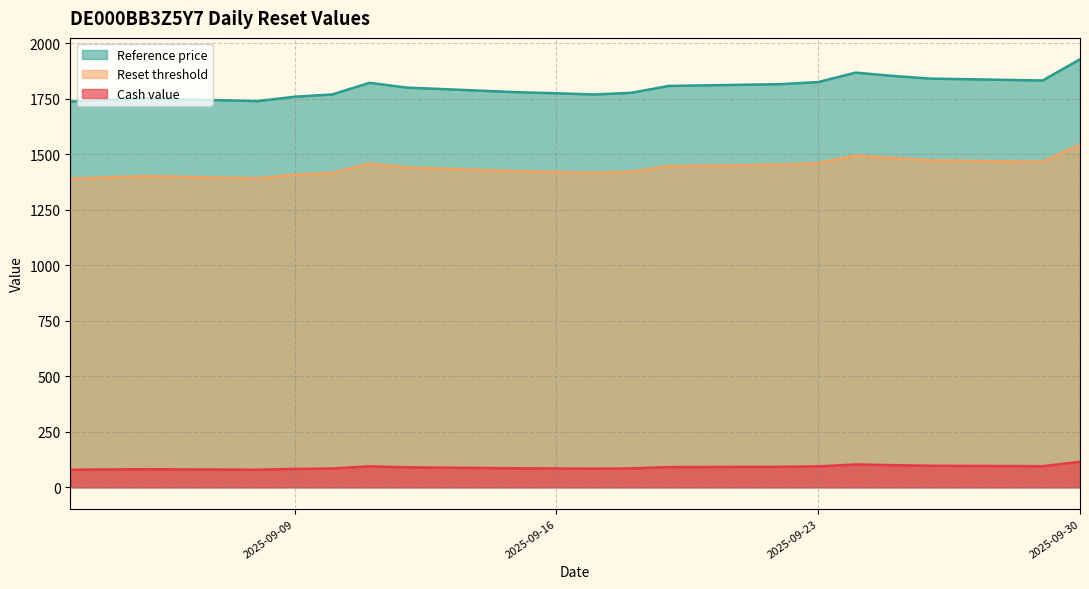

What is the average value of the Cash value series?

89.9